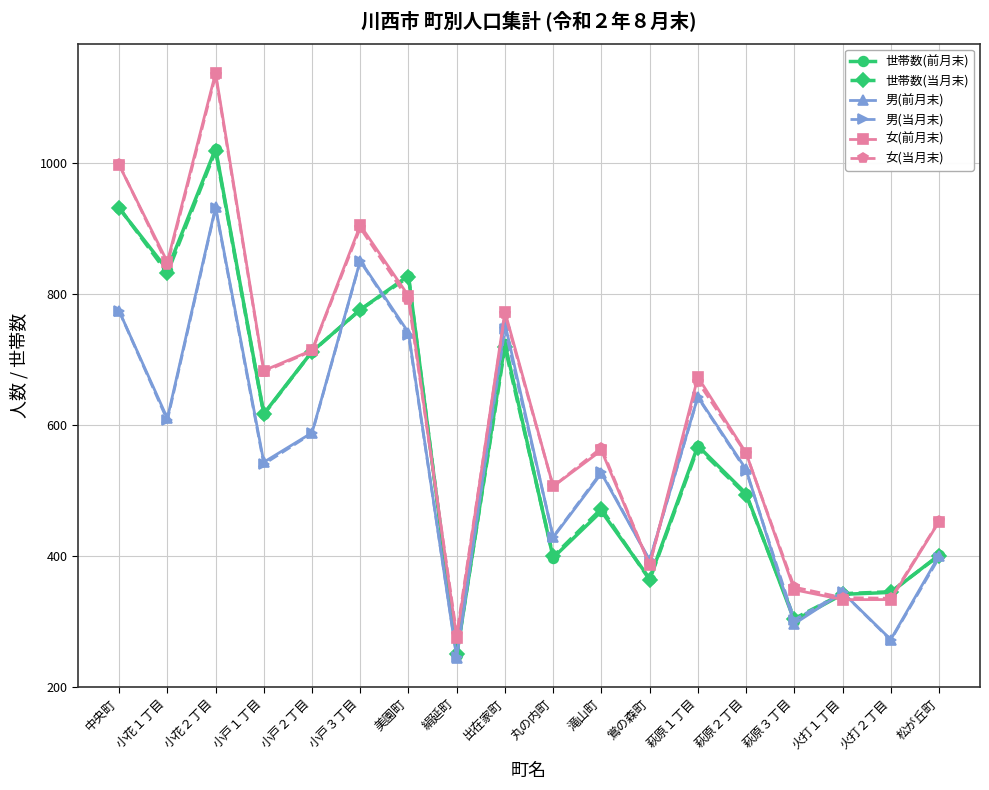

At which category does 男(前月末) reach its first local peak?

小花２丁目